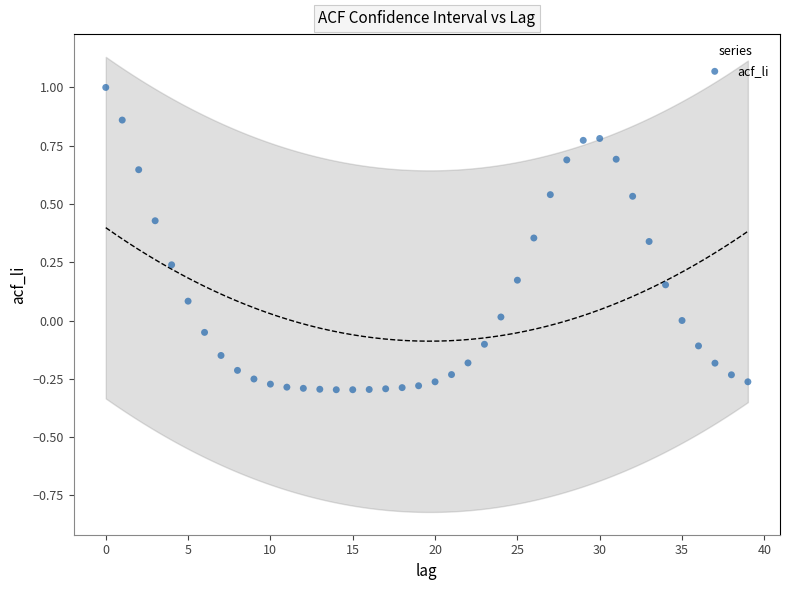

What is the range of Y values (max minus min)?

1.3